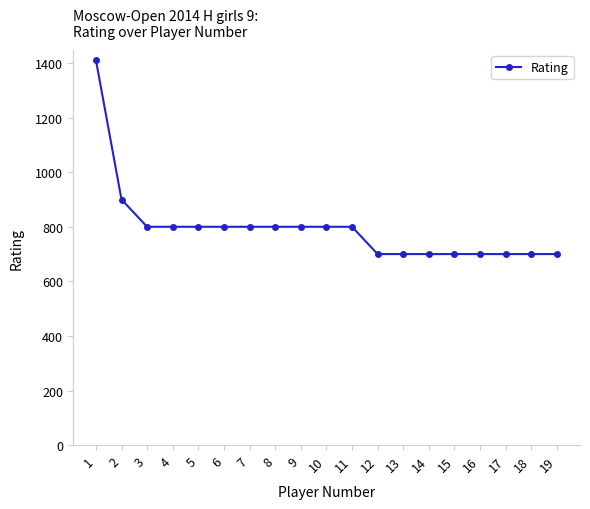

Reading left to right, transcribe all the data shown in this chart.

1412	900	800	800	800	800	800	800	800	800	800	700	700	700	700	700	700	700	700